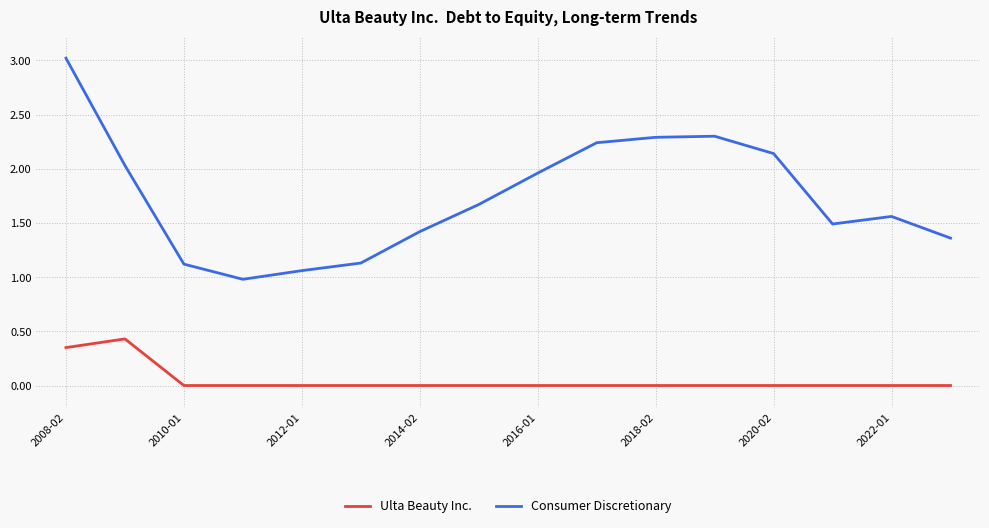

True or false: Consumer Discretionary and Ulta Beauty Inc. cross at least once.

False